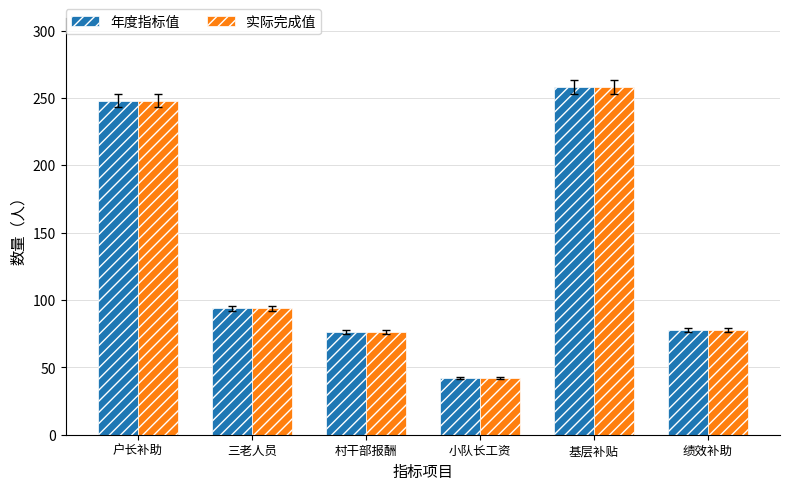

Reading left to right, what are all the values shown in this chart?

年度指标值: 248	94	76	42	258	78
实际完成值: 248	94	76	42	258	78